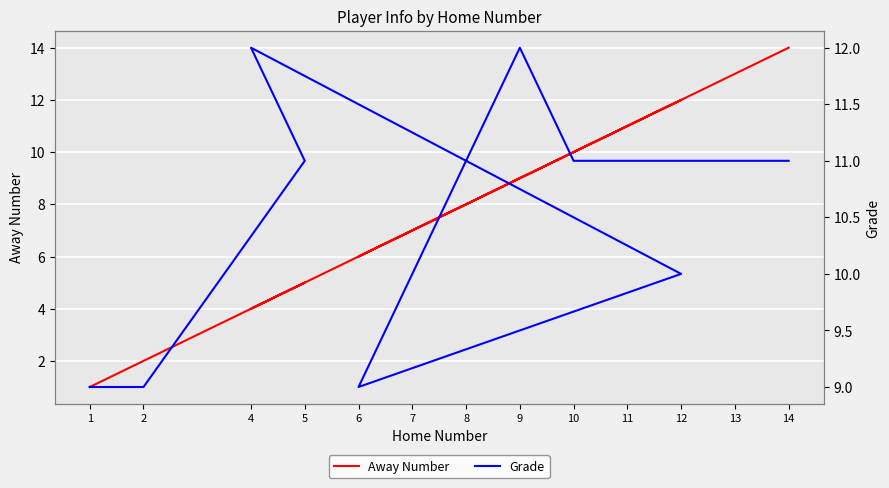

Between 7 and 9, which is larger?

9